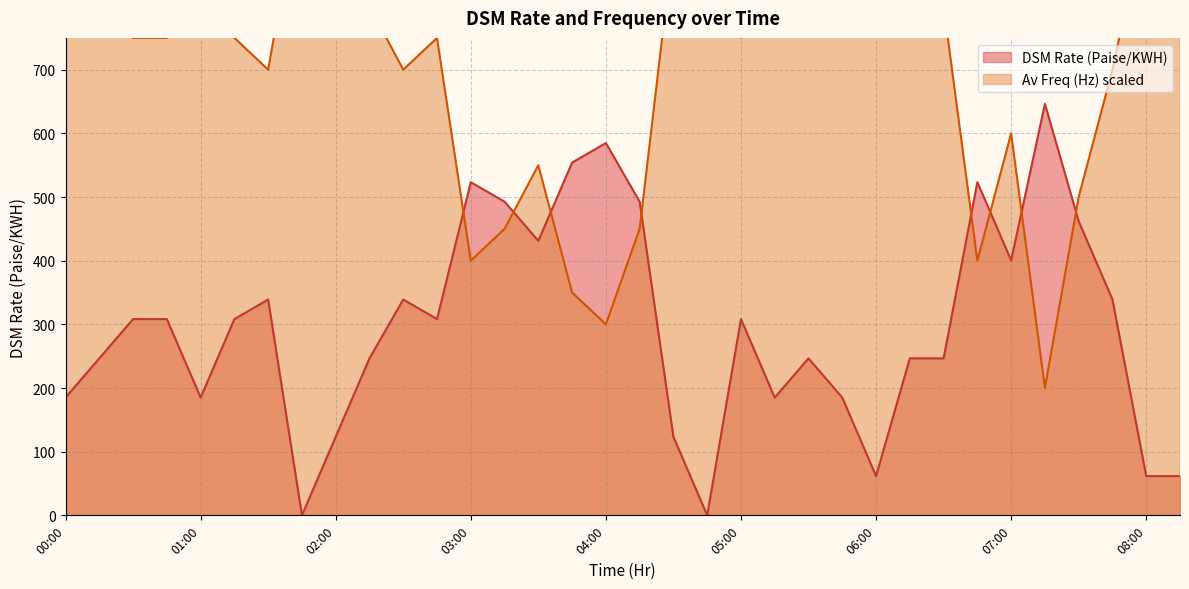

Which series changed the most between 04:00 and 05:15?

Av Freq